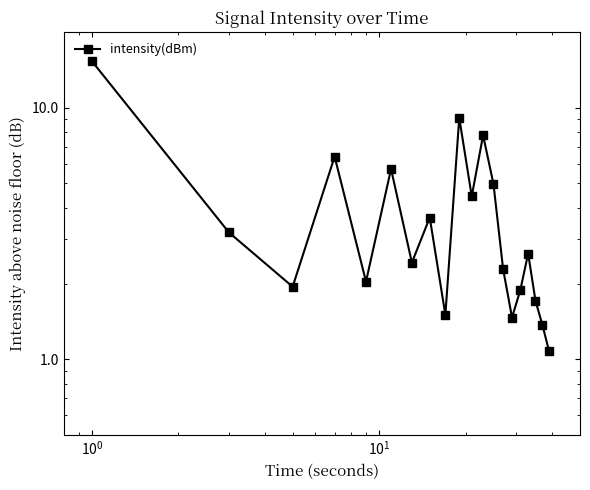

What is the average value?

4.0